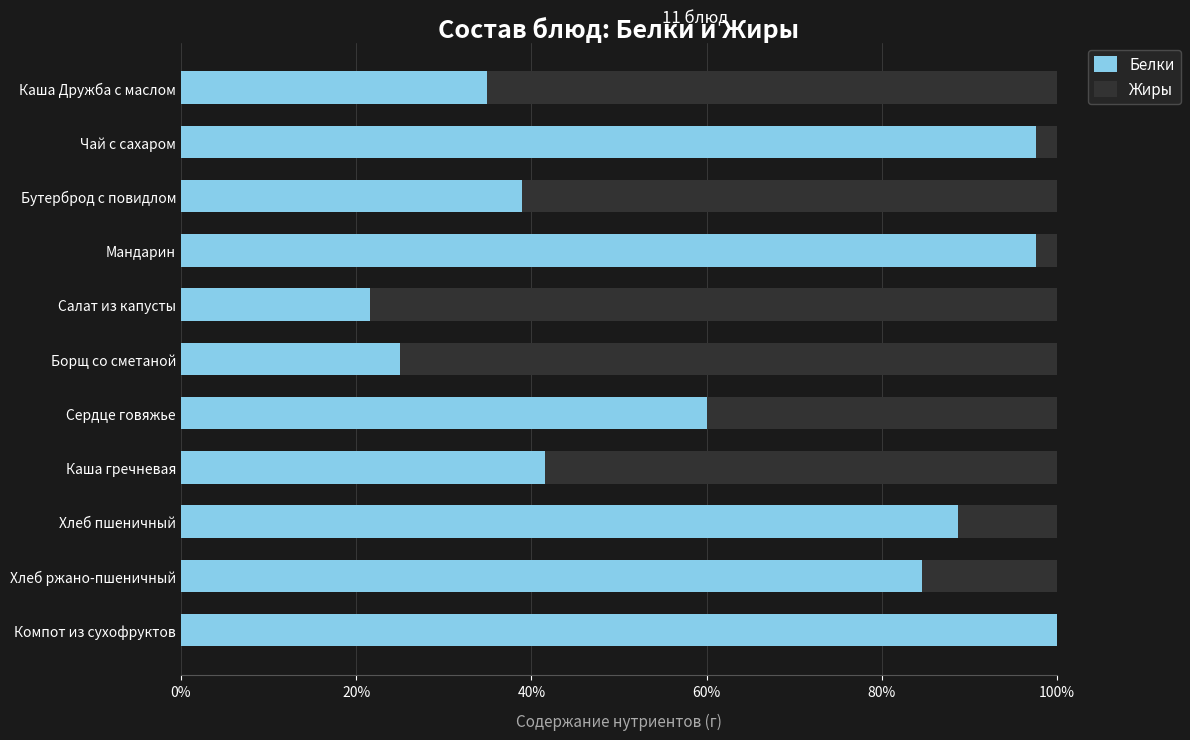

Which category has the highest value in the Белки series?

Компот из сухофруктов